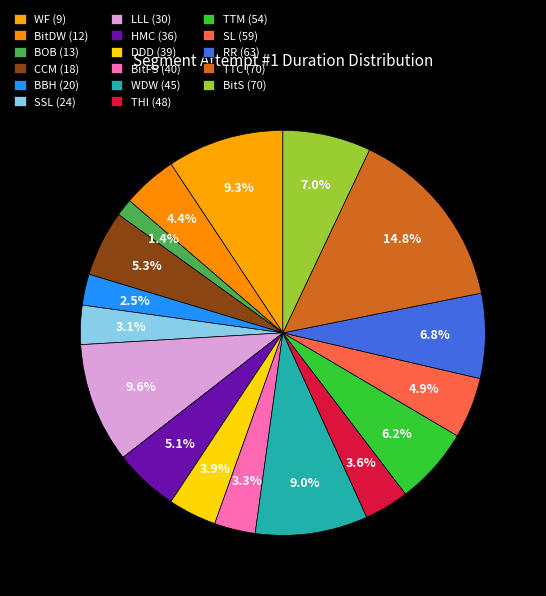

Does BitS (70) account for over 50% of the chart?

No